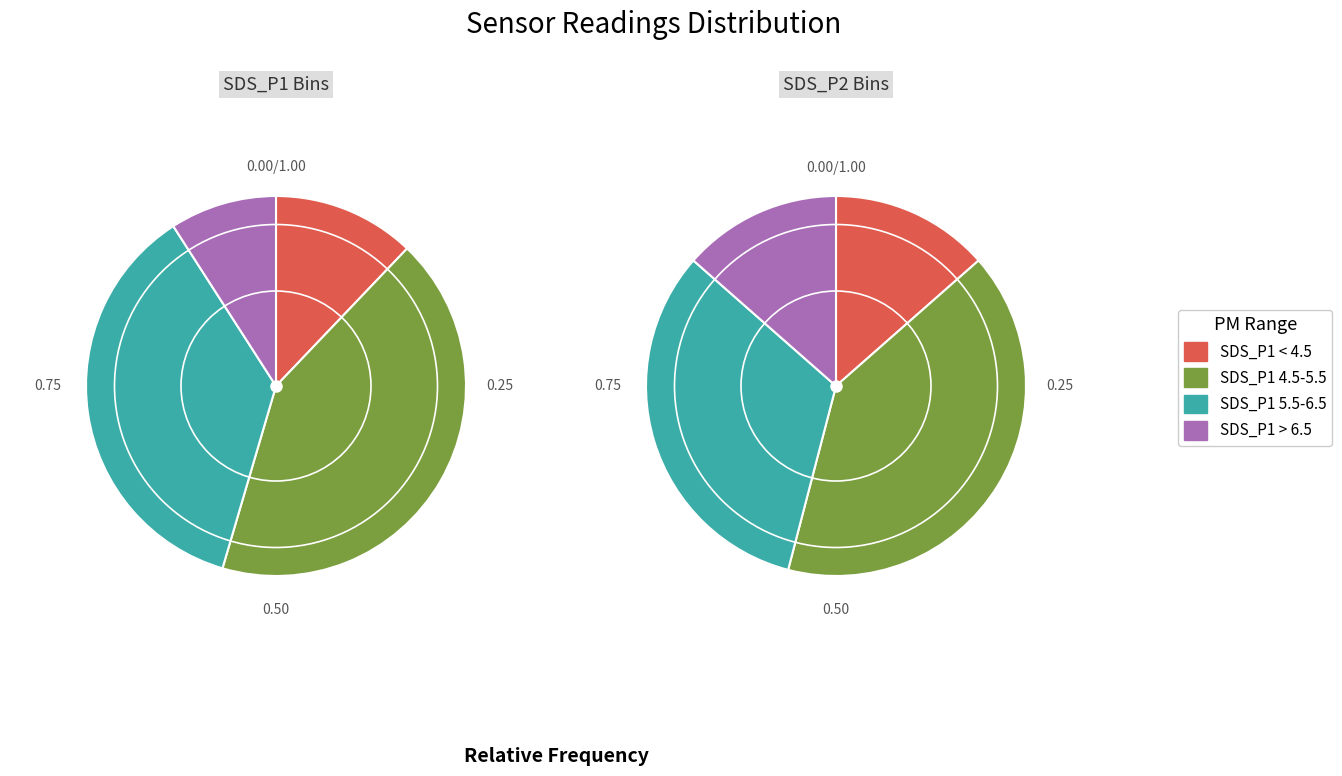

Between 29 and 29, which is larger?

29